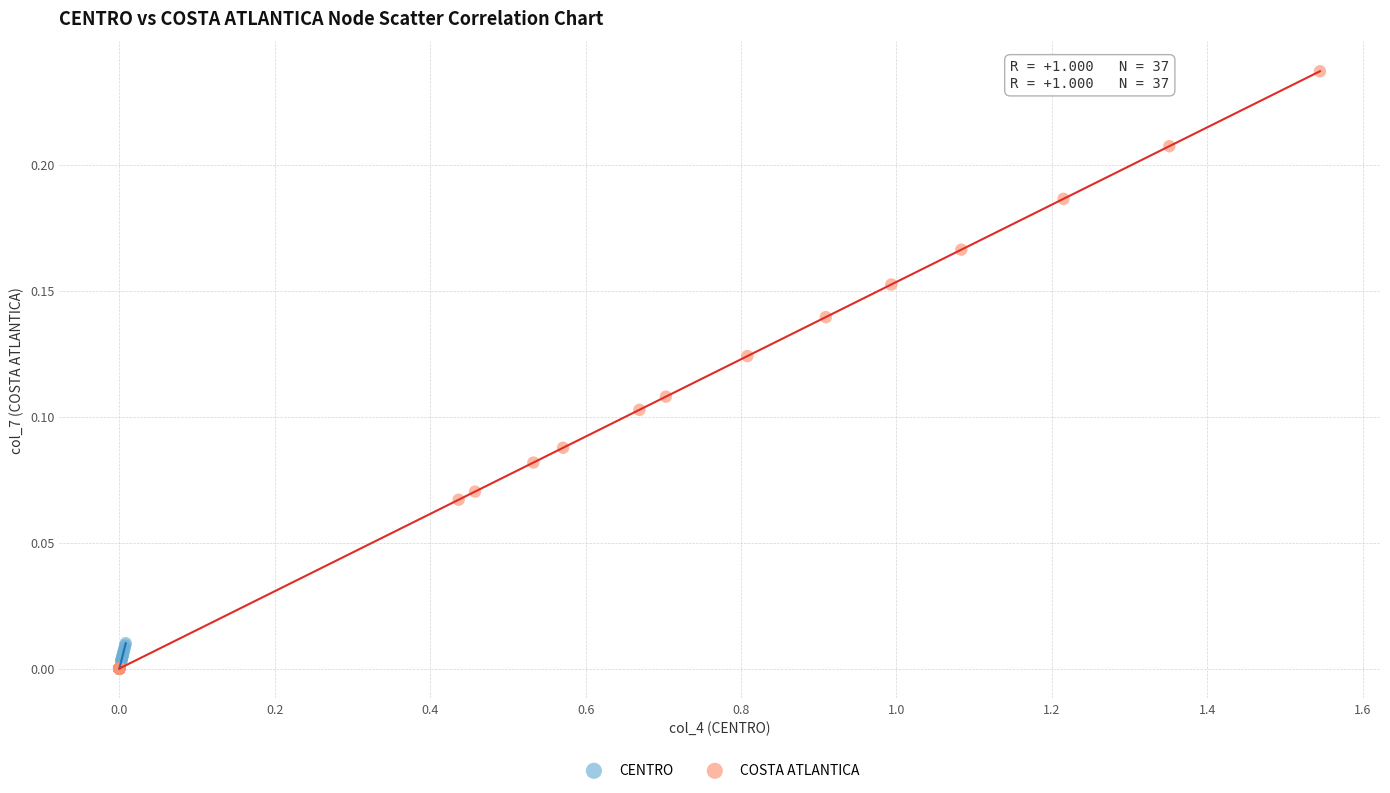

What are all the series names shown in the legend?

CENTRO, COSTA ATLANTICA